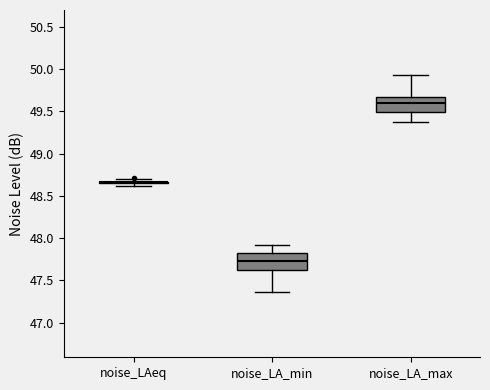

Where is the lower edge of the box for noise_LA_min on the y-axis? The values are not printed on the chart, so give them approximately, as read against the axis.

47.65